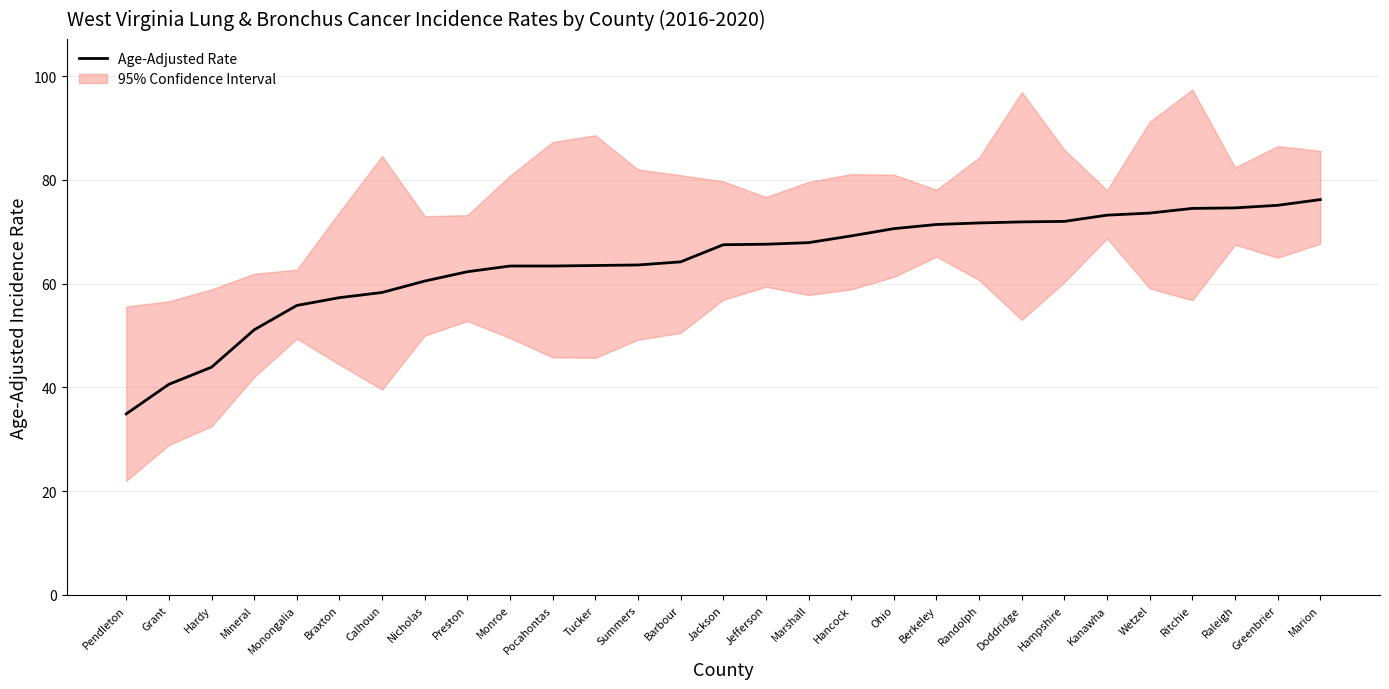

What is the difference between the values at Pocahontas and Preston?

1.1